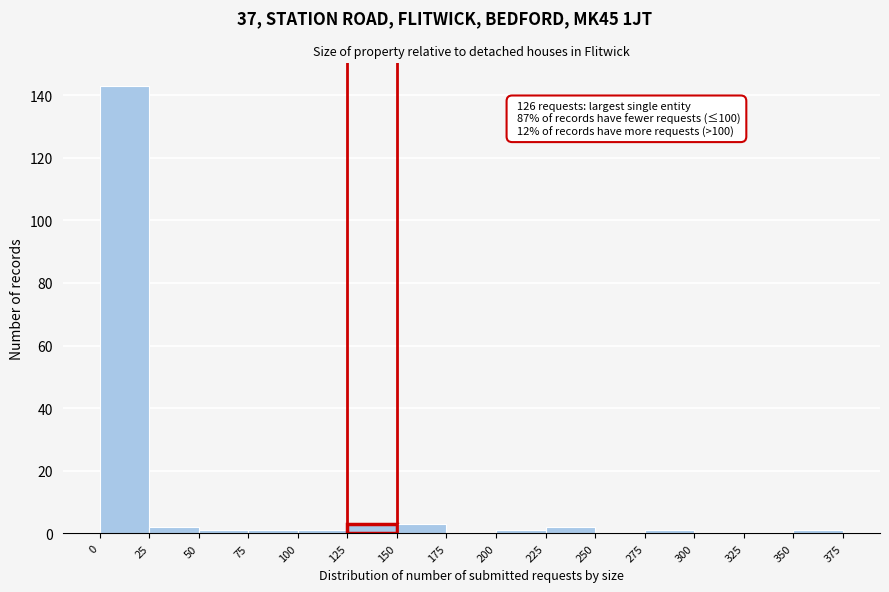

Over which range of the x-axis is the bar tallest?

0 to 25